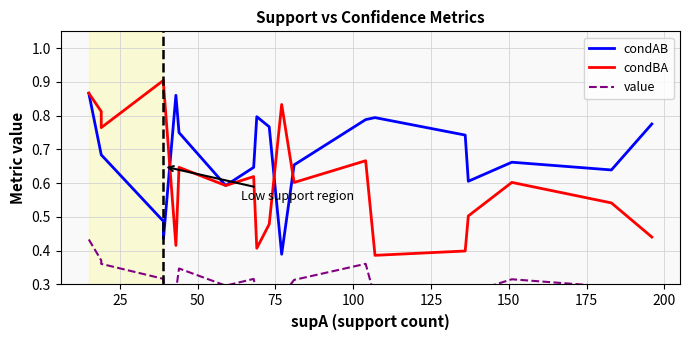

What is the value of the condBA point at the 10th from the left?

0.4